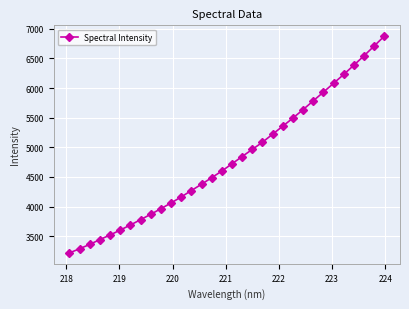

What is the sum of all values?

153553.8